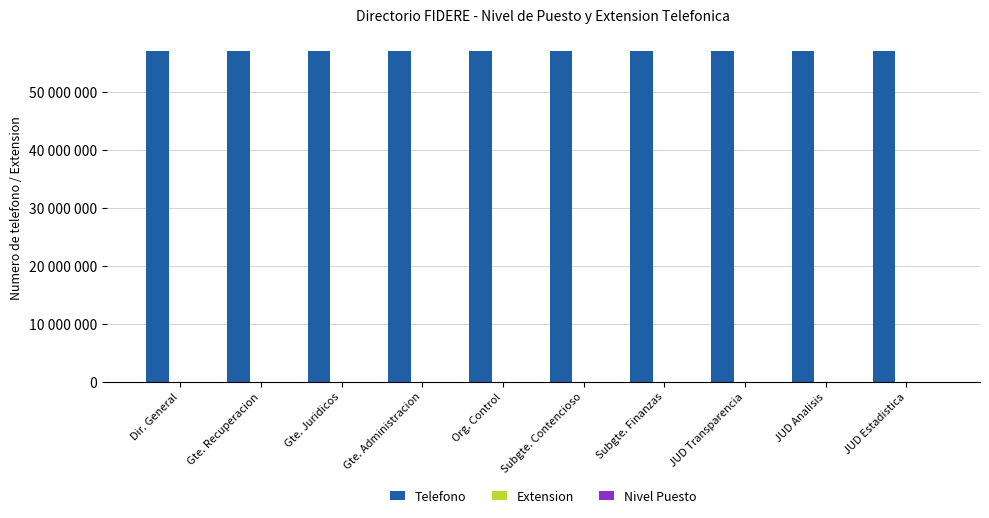

What is the smallest value displayed?

25